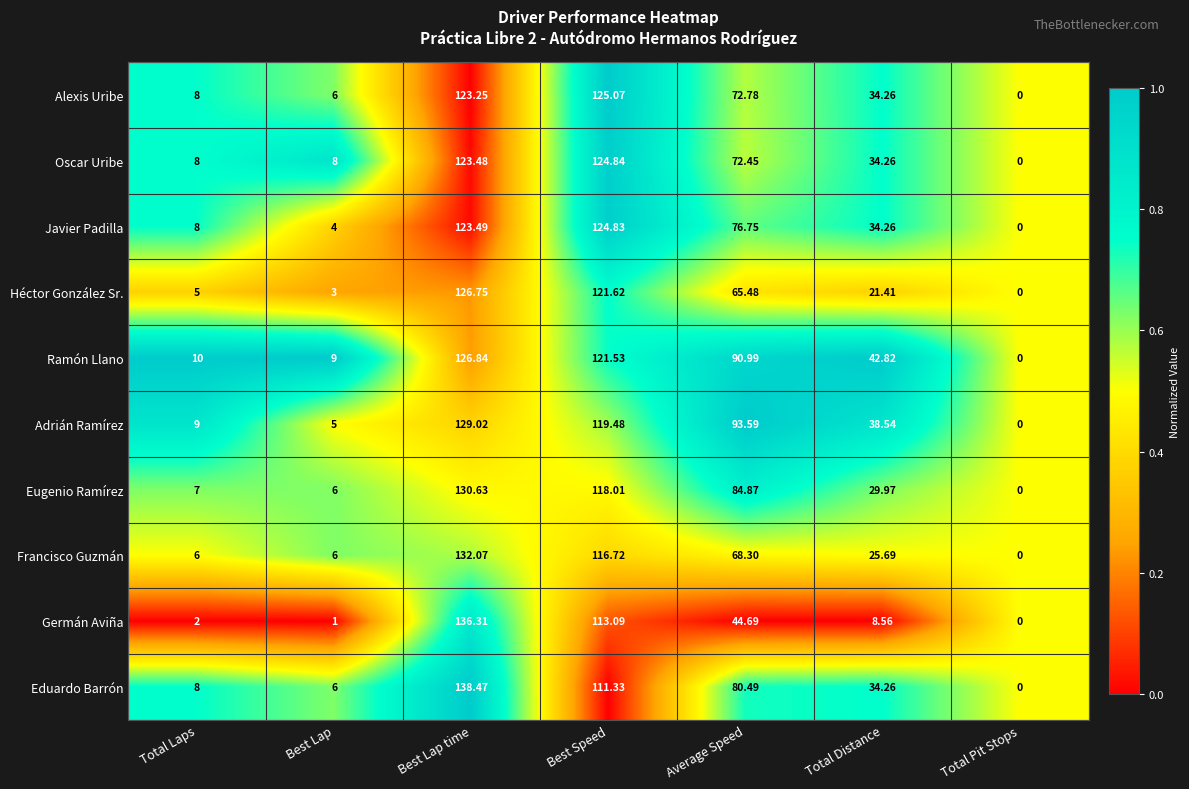

At which label does Adrián Ramírez reach its peak?

Best Lap time